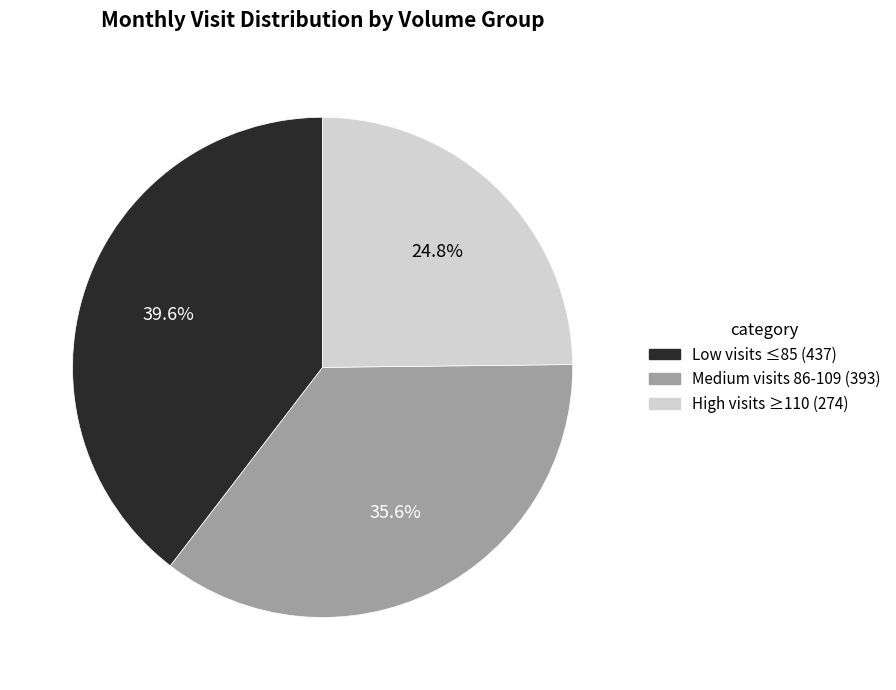

What percentage is NOT represented by Medium visits 86-109 (393)?

64.4%